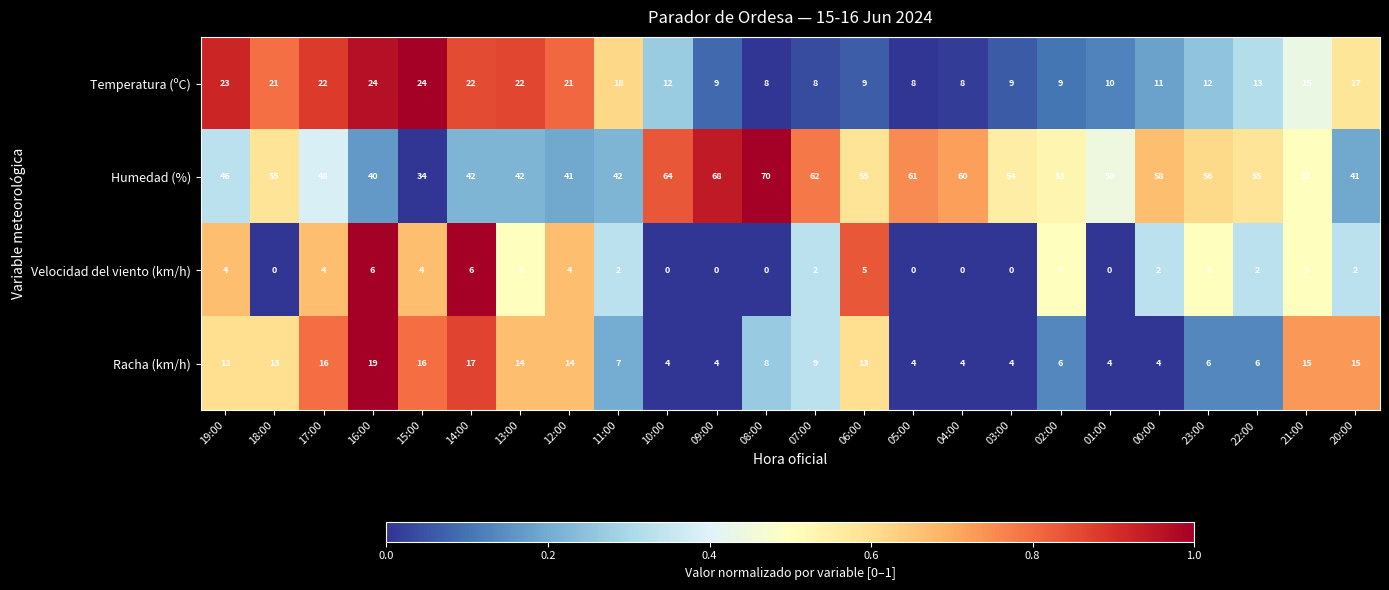

At which label does Velocidad del viento (km/h) first exceed 2?

19:00